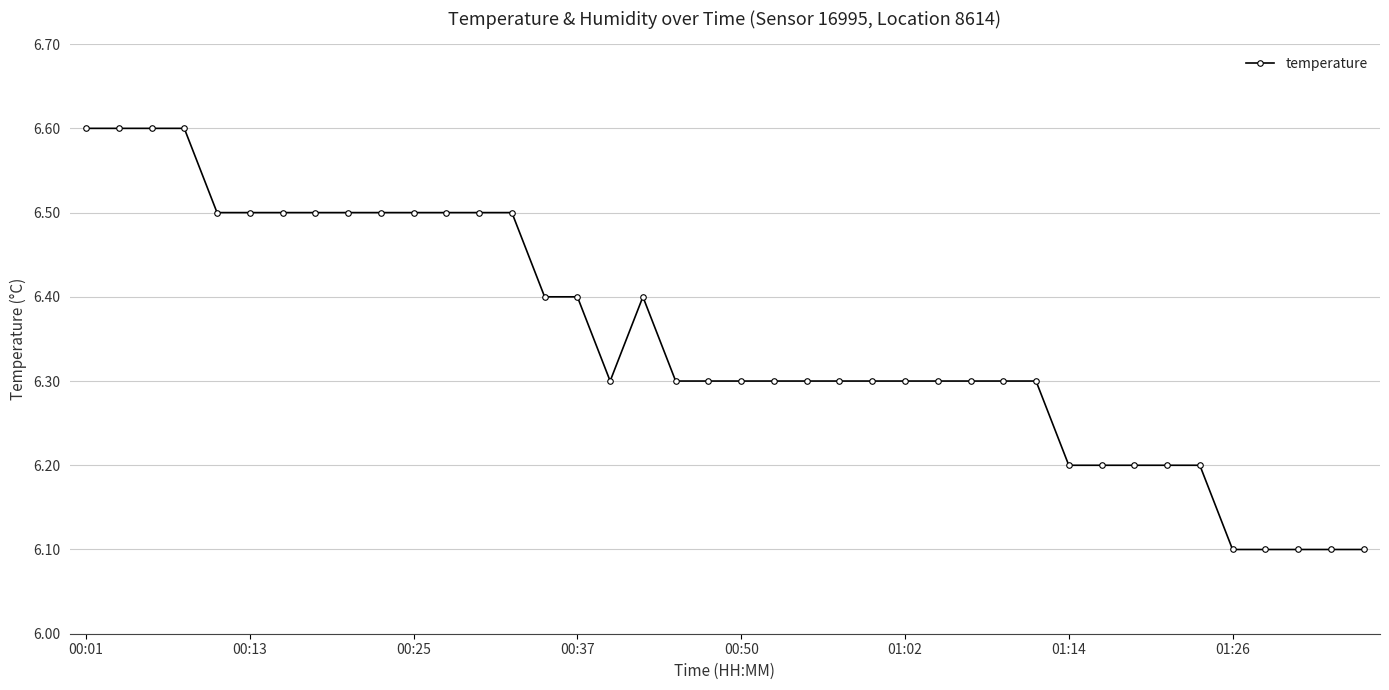

How many lines are shown in the chart?

1